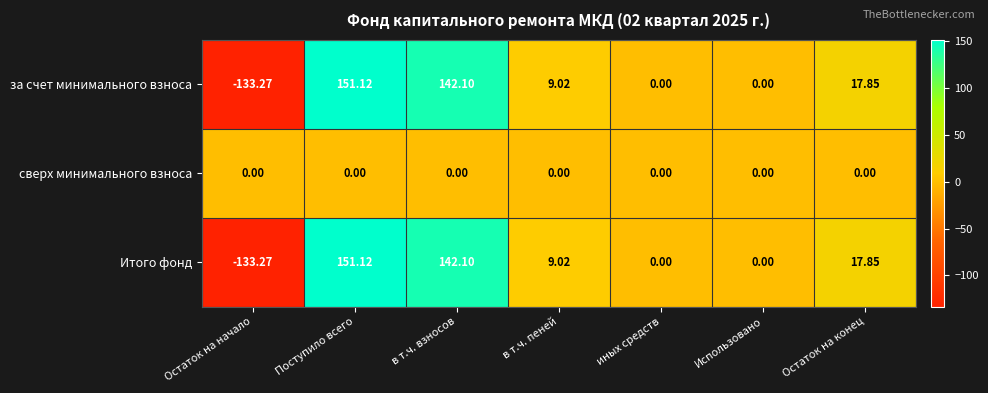

What is the difference between the highest and lowest values at Остаток на начало?

133.3